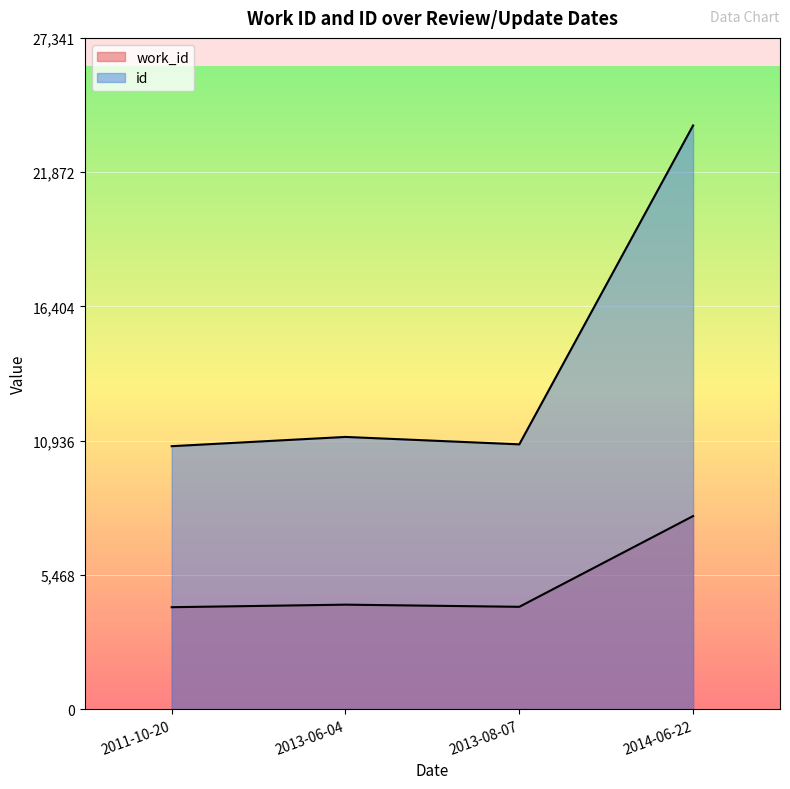

What is the minimum value shown in the chart?

4151